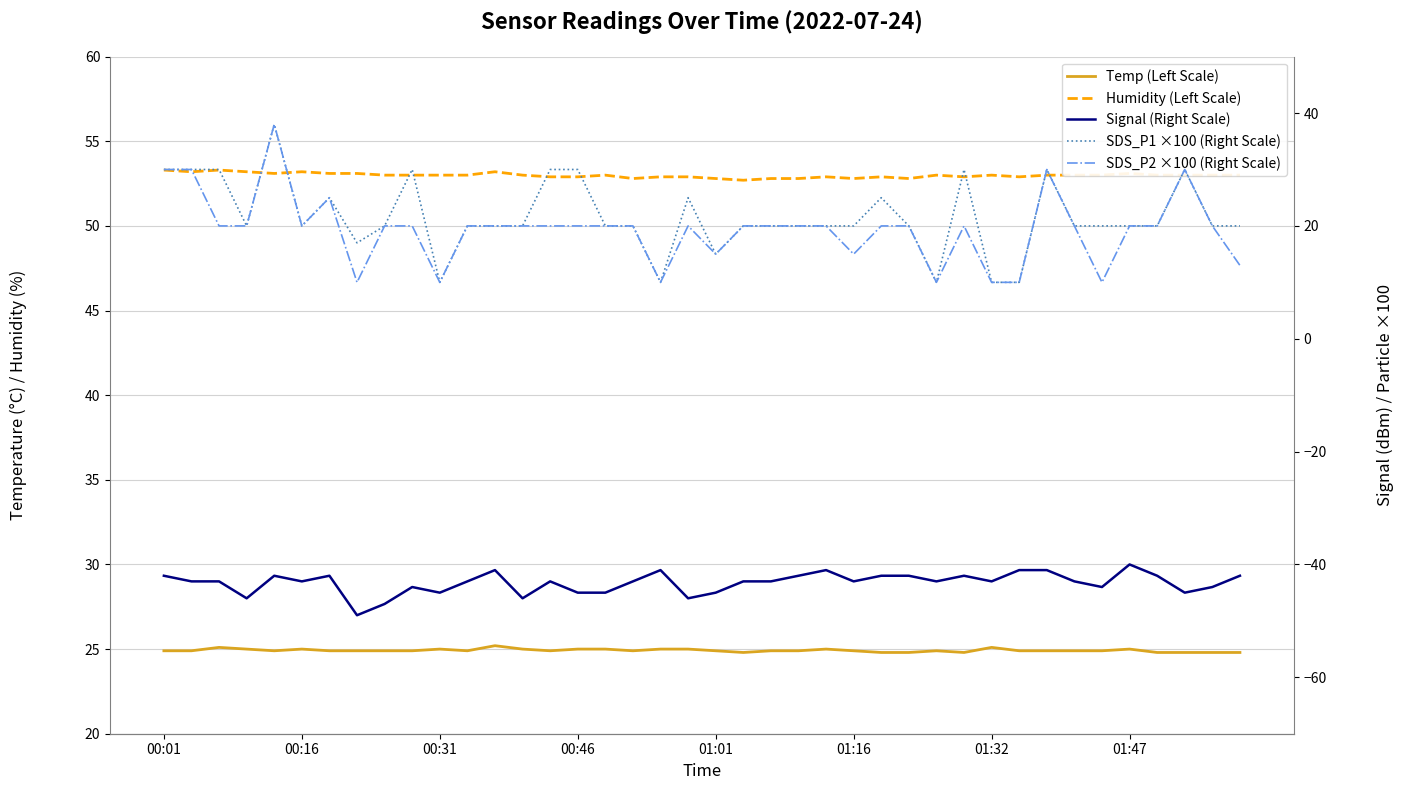

What is the total value across all series at 27?

75.6